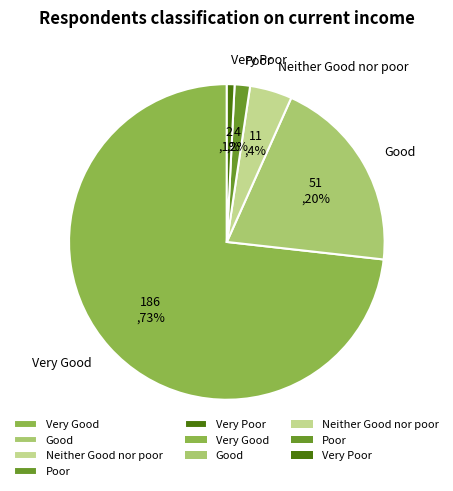

True or false: Good accounts for 20% of the total.

True